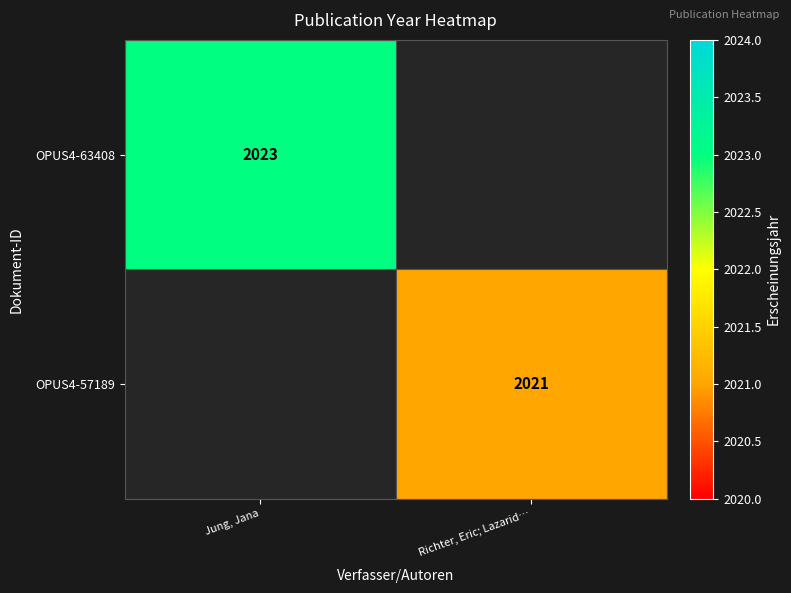

The OPUS4-57189 series shows 1262 at Richter, Eric; Lazarid…. True or false?

False